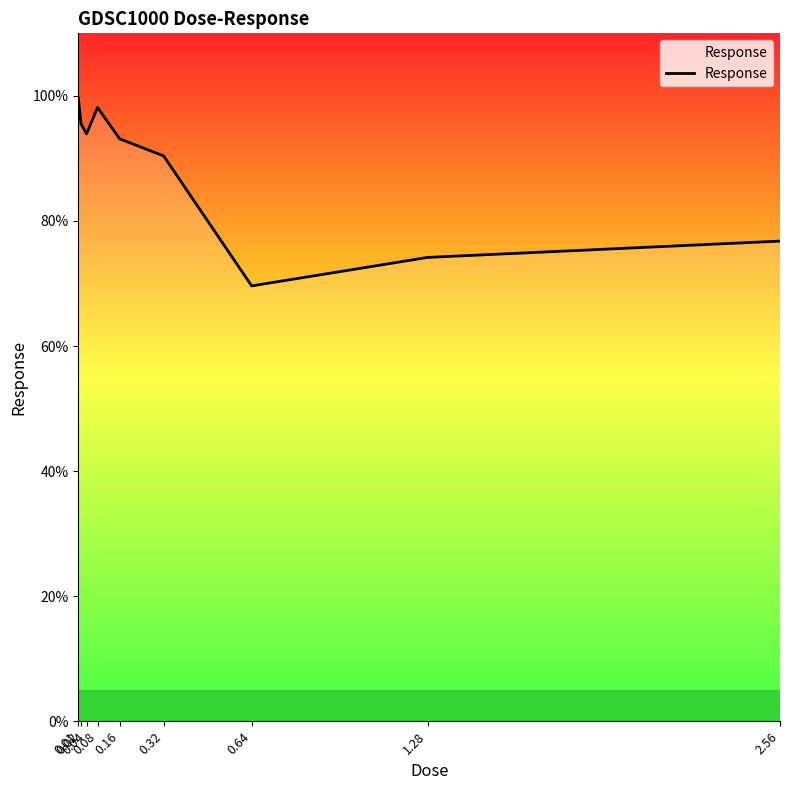

What is the difference between the values at 0.08 and 0.32?

7.7